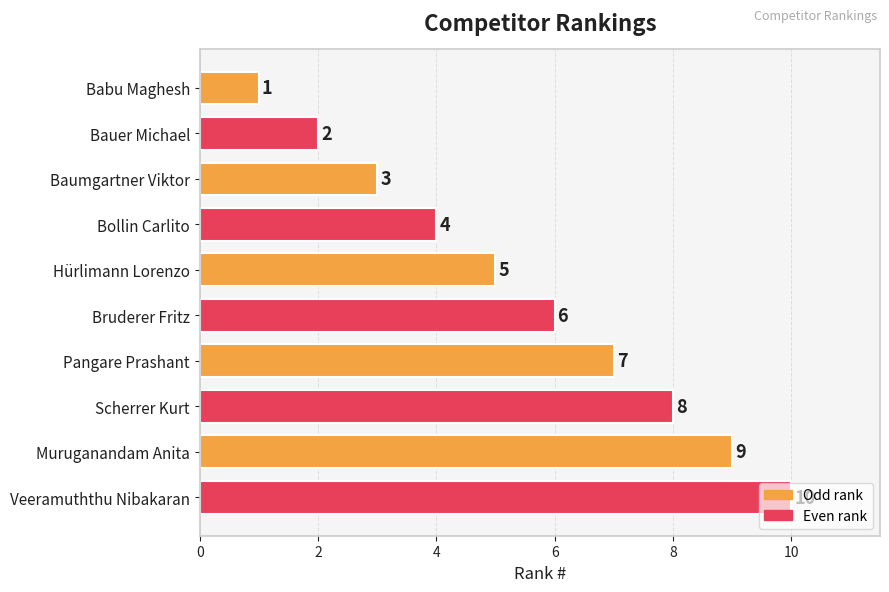

What is the difference between the maximum and minimum values?

9